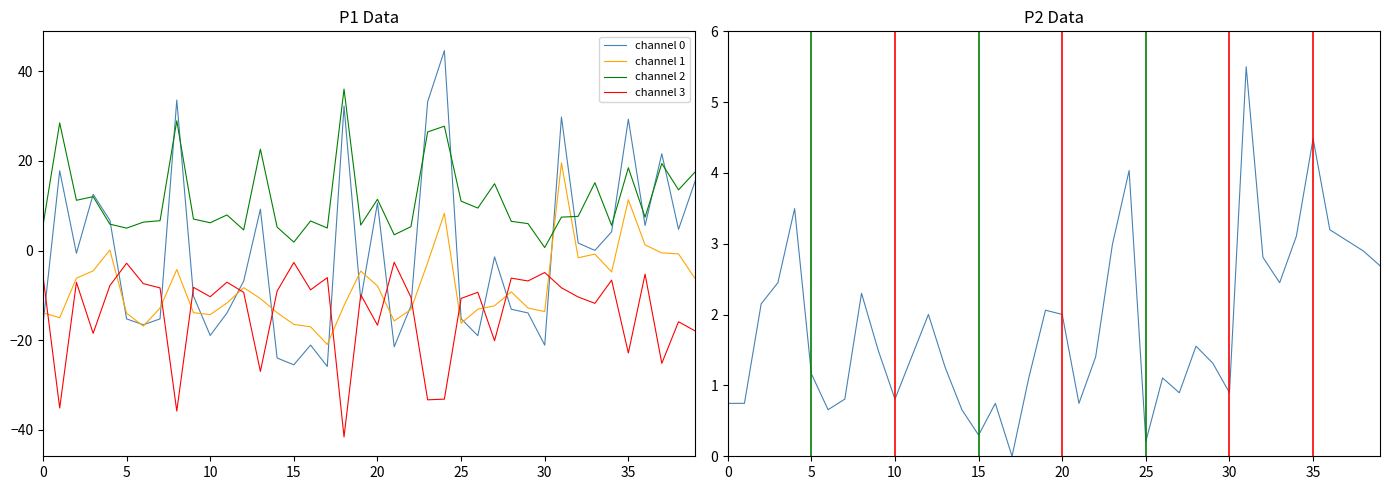

What is the sum of the channel 0 values at 30 and 38?

-16.4